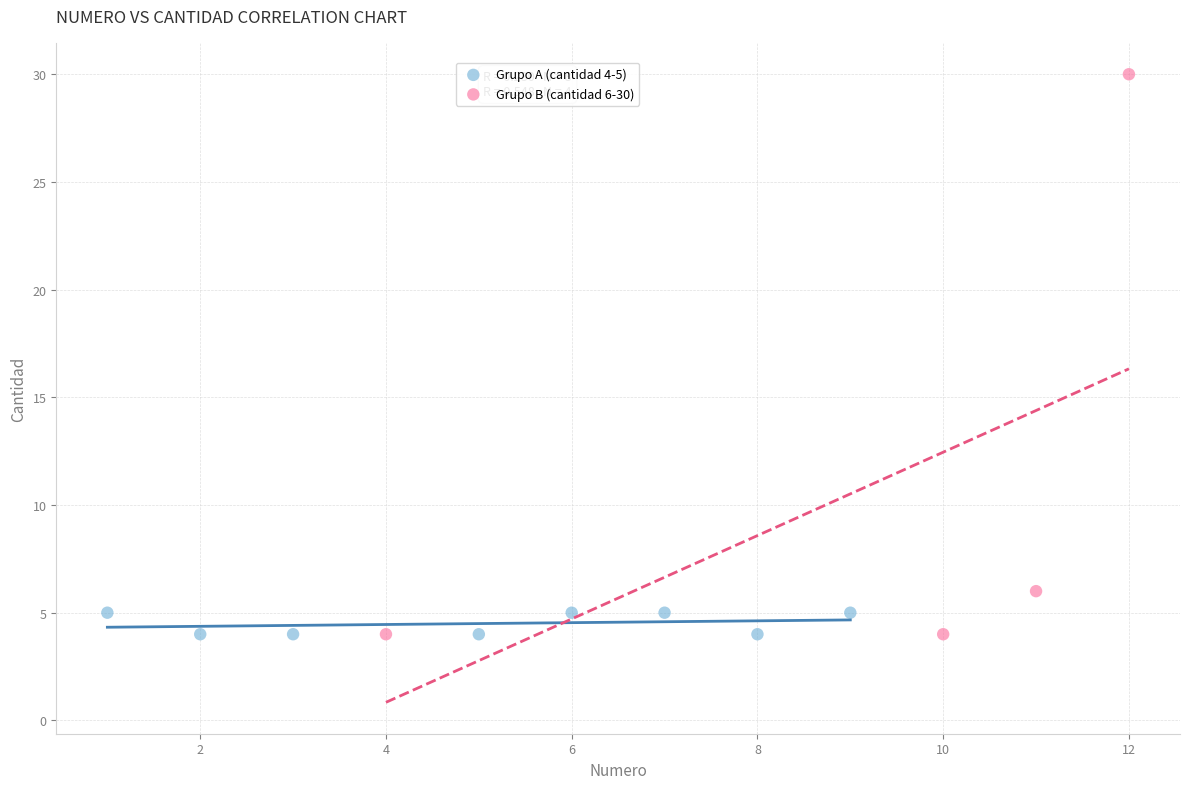

Which series reaches the maximum Y coordinate?

Grupo B (cantidad 6-30)